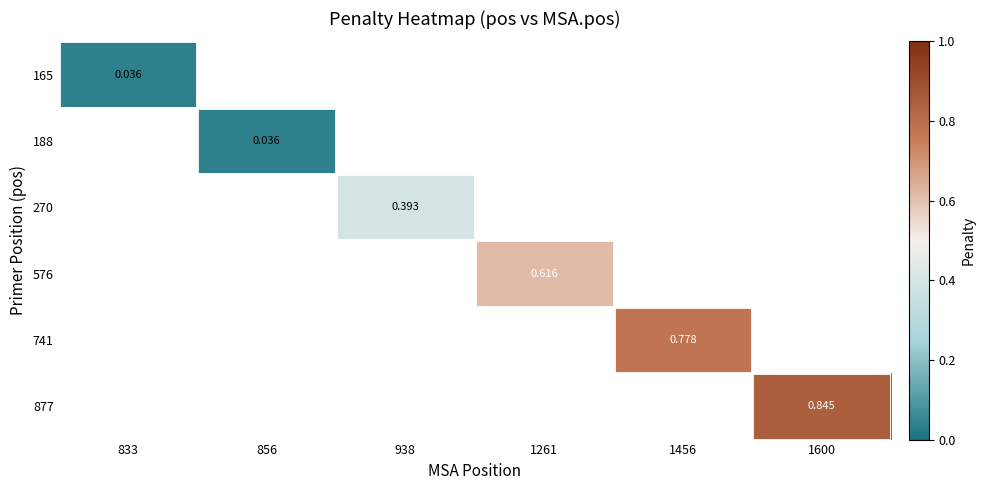

At which category does the chart reach its minimum across all series?

833